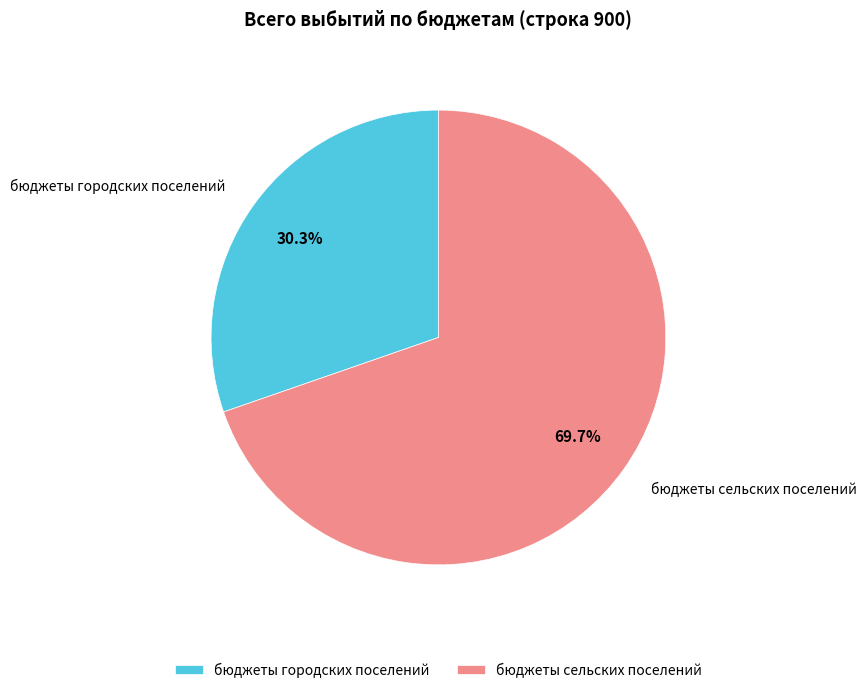

Between бюджеты городских поселений and бюджеты сельских поселений, which is larger?

бюджеты сельских поселений